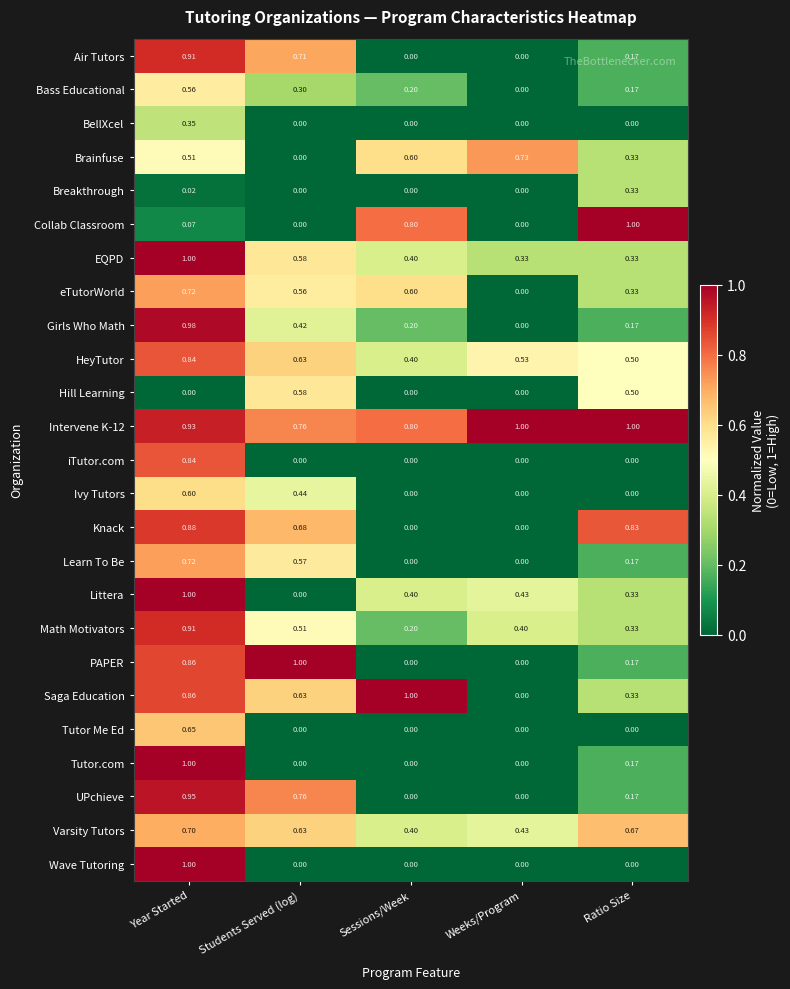

Is the value of eTutorWorld at Sessions/Week greater than the value of Math Motivators at Ratio Size?

Yes